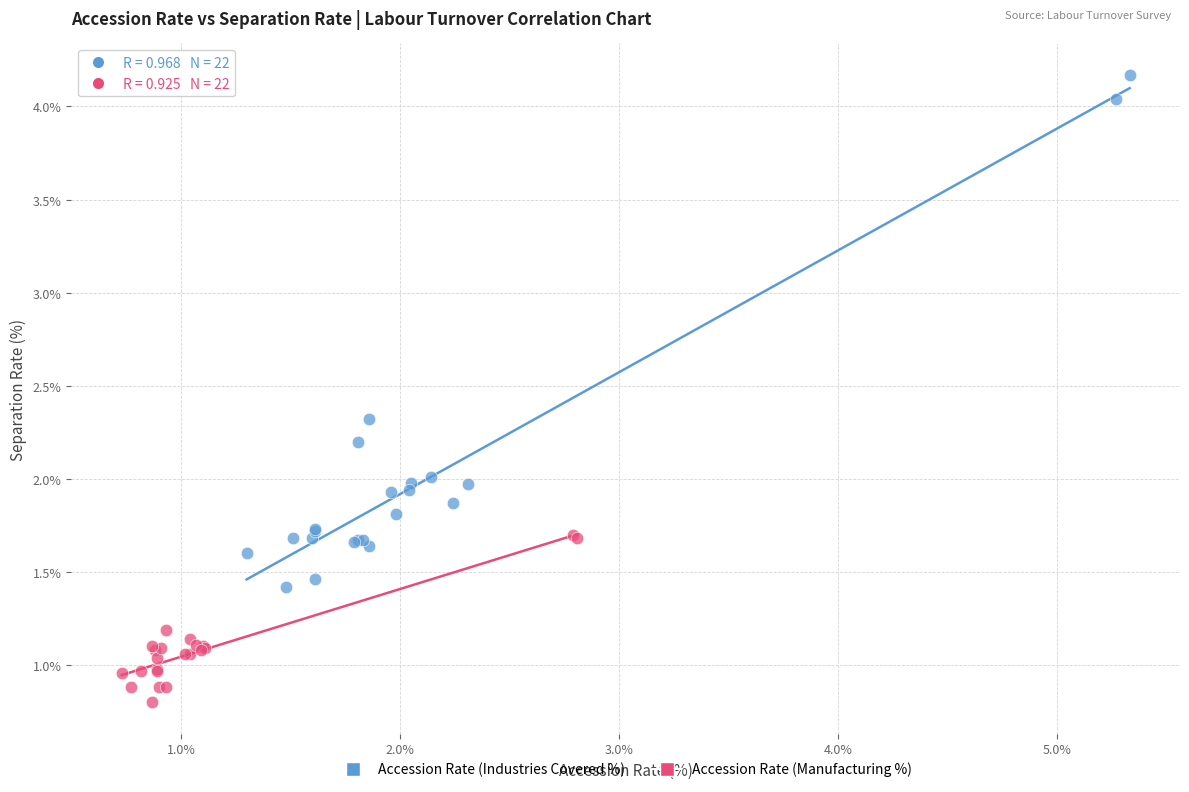

Which series has the largest Y range (max minus min)?

Accession Rate (Industries Covered %)